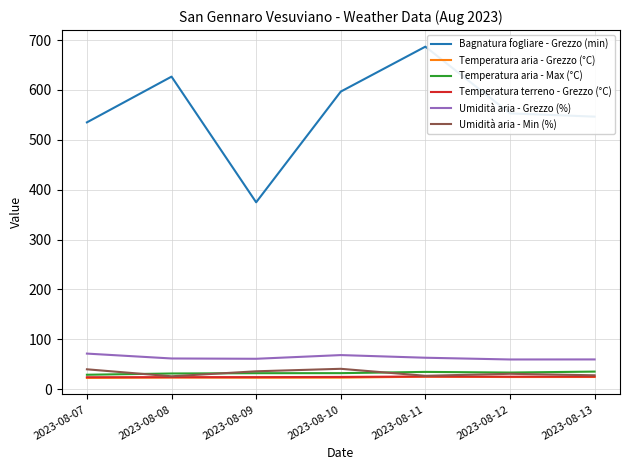

True or false: Temperatura aria - Max (°C) and Bagnatura fogliare - Grezzo (min) cross at least once.

False